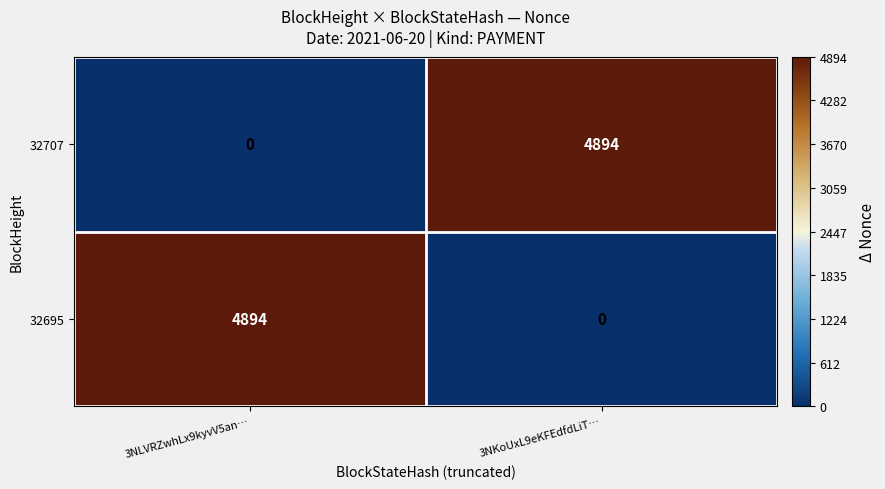

How many distinct data groups are displayed?

2